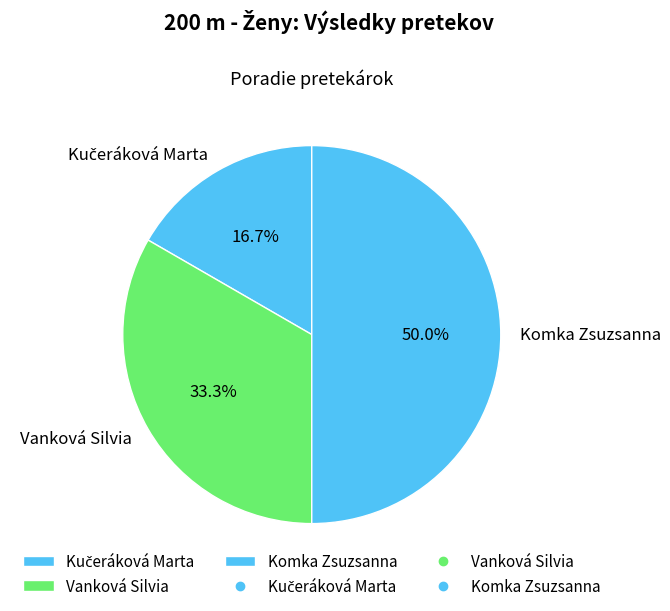

Combined, what portion of the pie is Komka Zsuzsanna and Vanková Silvia?

83.3%